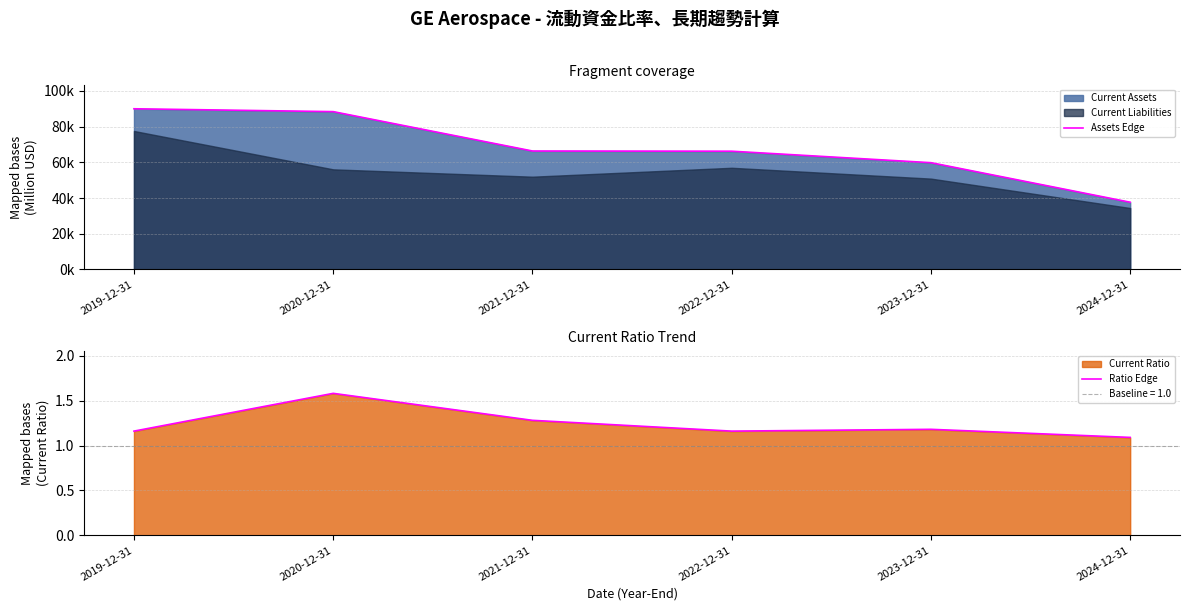

What is the label of the 3rd point from the left?

2021-12-31